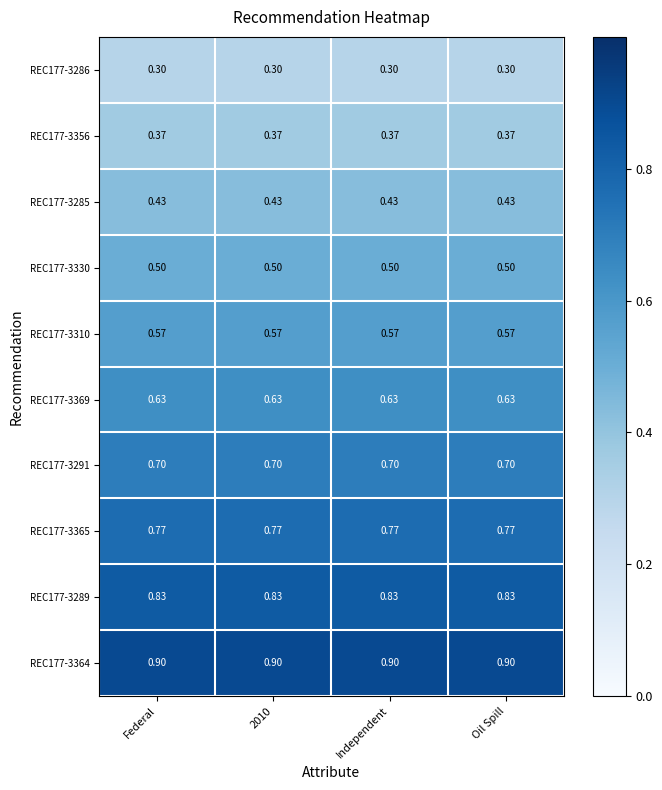

Is the value of REC177-3364 at Oil Spill greater than the value of REC177-3285 at Independent?

Yes